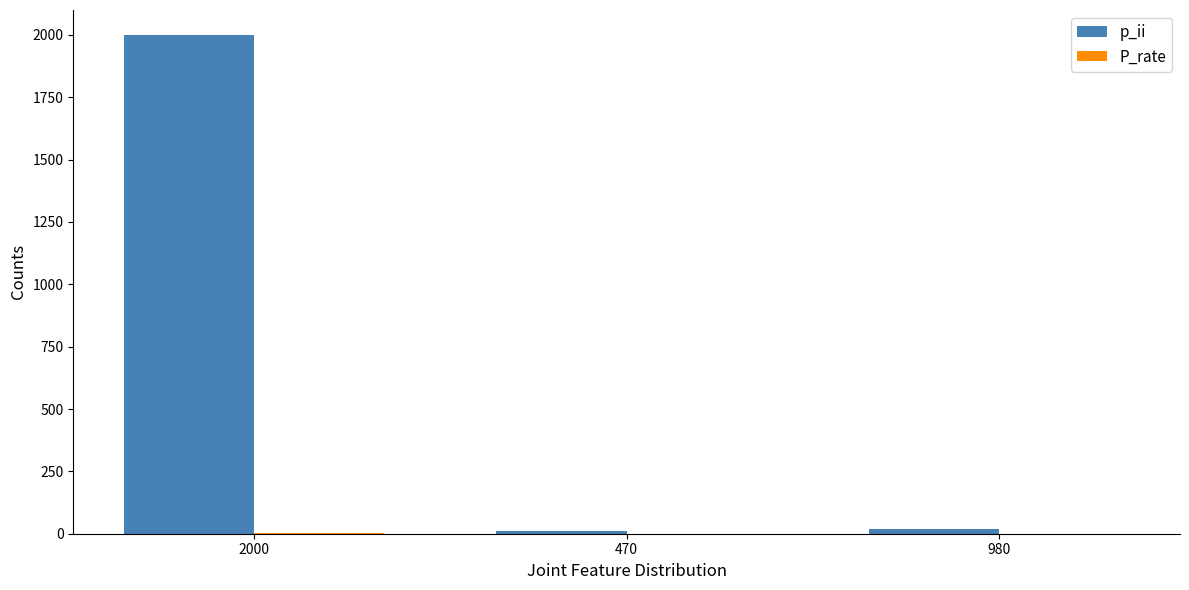

Which label corresponds to the largest value in the chart?

2000